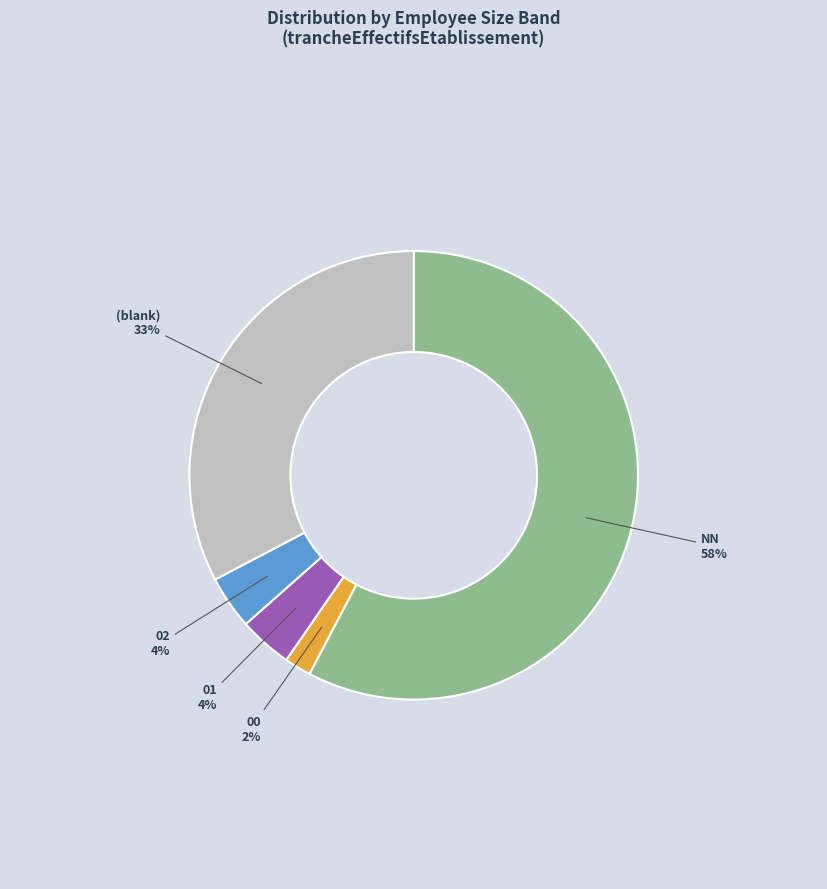

To the nearest percent, what portion does 00 represent?

2%